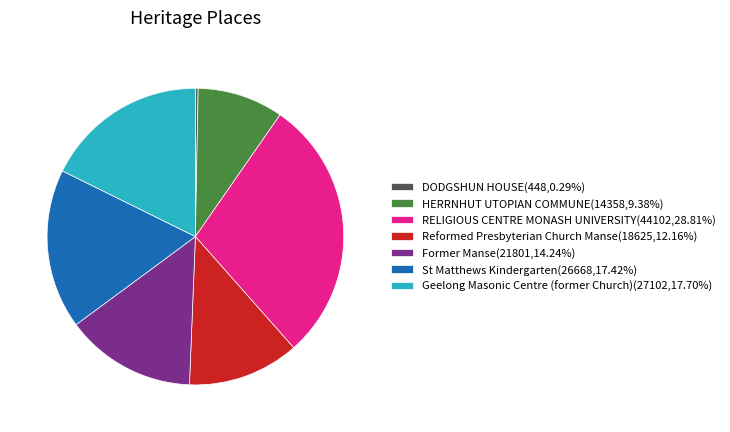

Do Geelong Masonic Centre (former Church)(27102,17.70%) and Reformed Presbyterian Church Manse(18625,12.16%) together represent more than half of the pie?

No